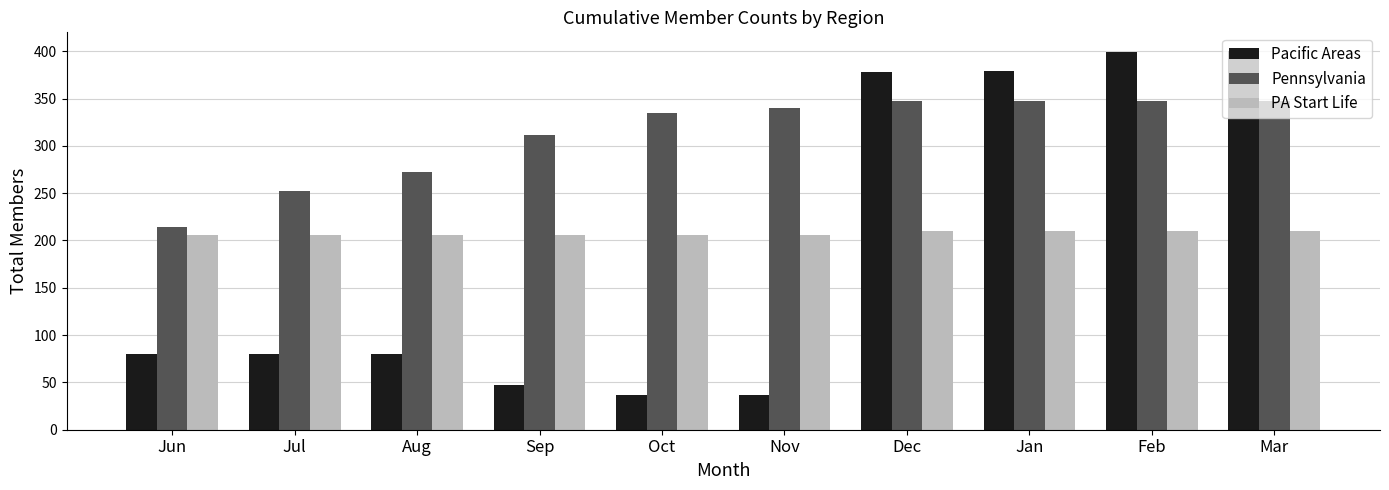

What is the maximum value for Pacific Areas?

400